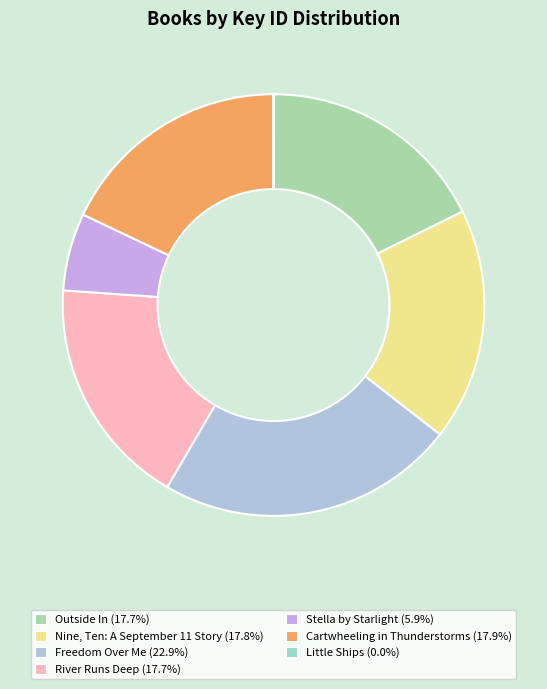

Is the sum of Freedom Over Me and River Runs Deep greater than half?

No